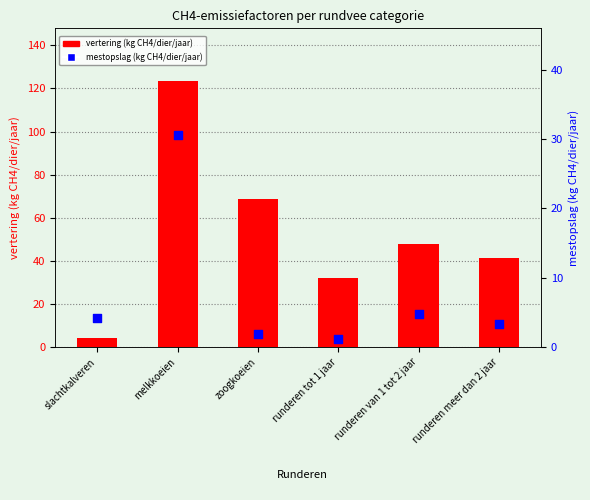

Which series has the largest total across all categories?

vertering (kg CH4/dier/jaar)